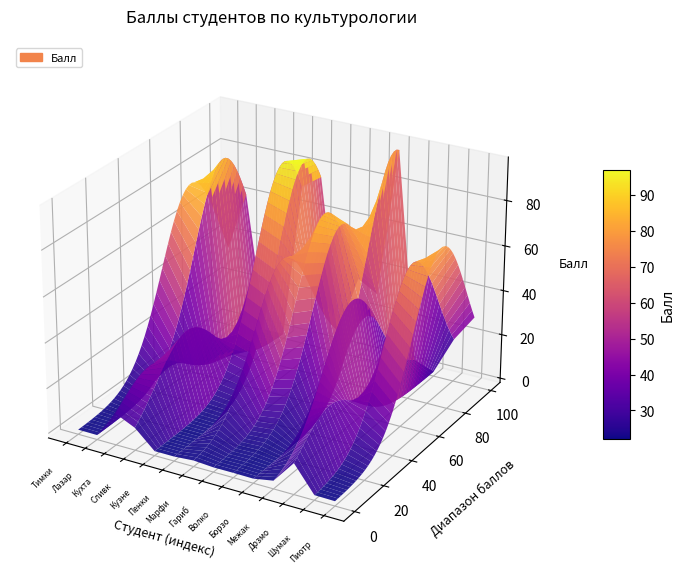

Which label corresponds to the smallest value in the chart?

Кухтарова